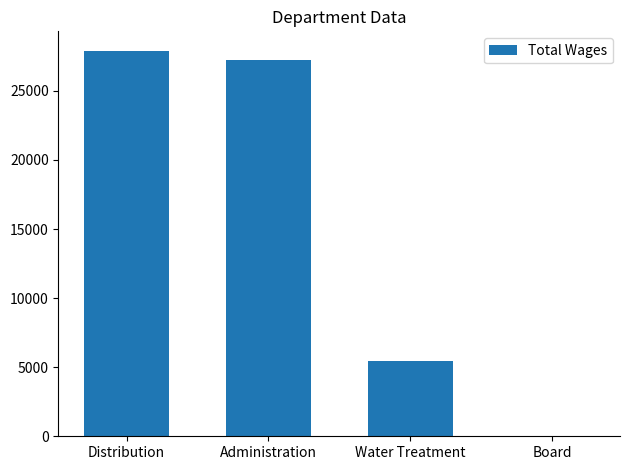

What is the sum of the values at Administration and Distribution?

55109